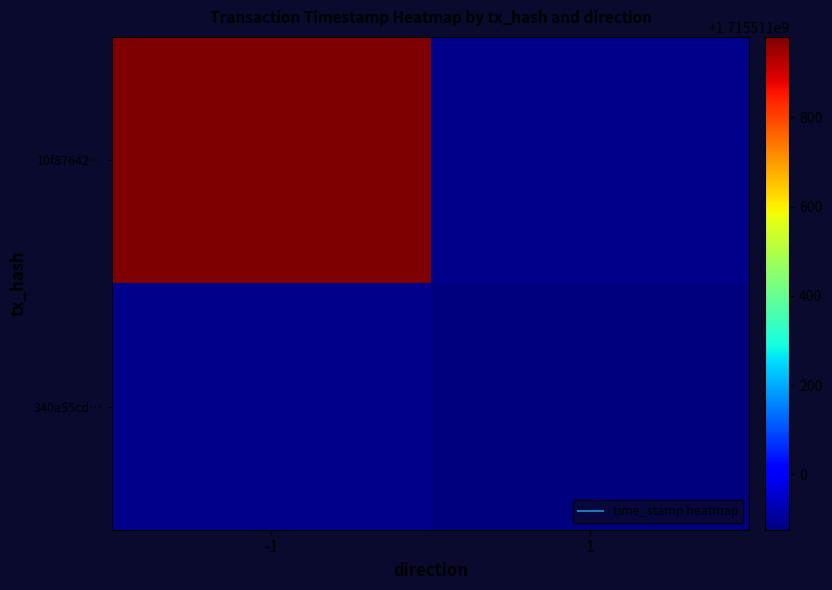

What is the highest value of the 340a55cd7a04af83767e99868487aacfc8c5ca7 series?

1715510876